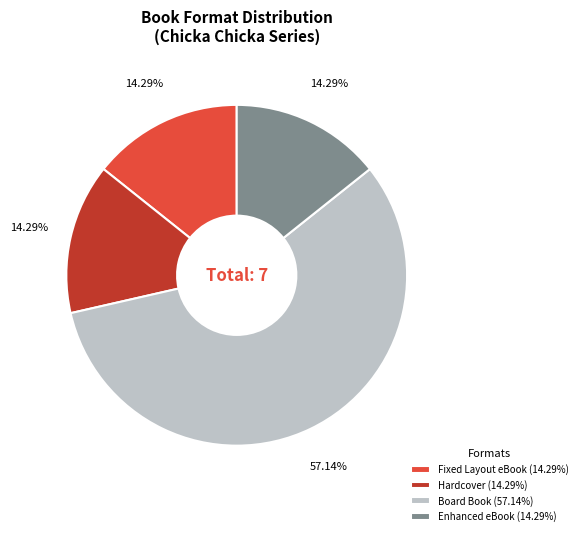

To the nearest percent, what is the average slice percentage?

25%